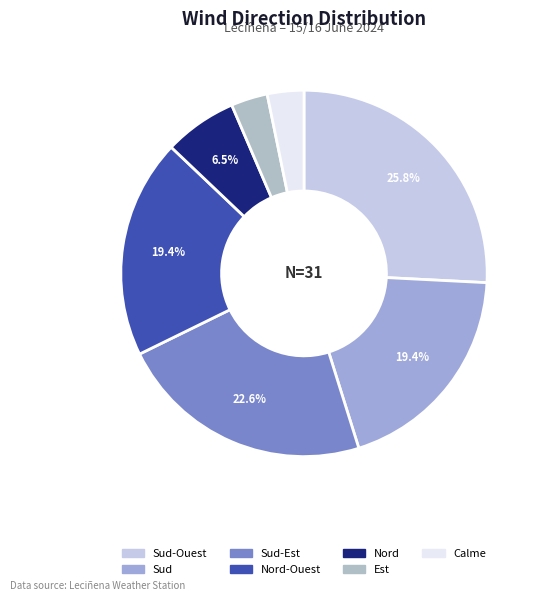

The Sud-Est slice represents 23% of the pie. True or false?

True